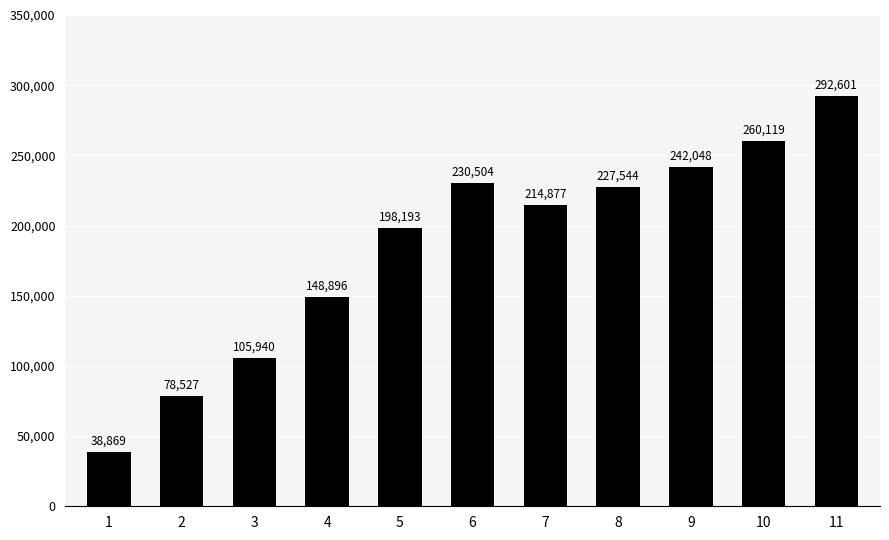

What is the change in value from 1 to 2?

+39658